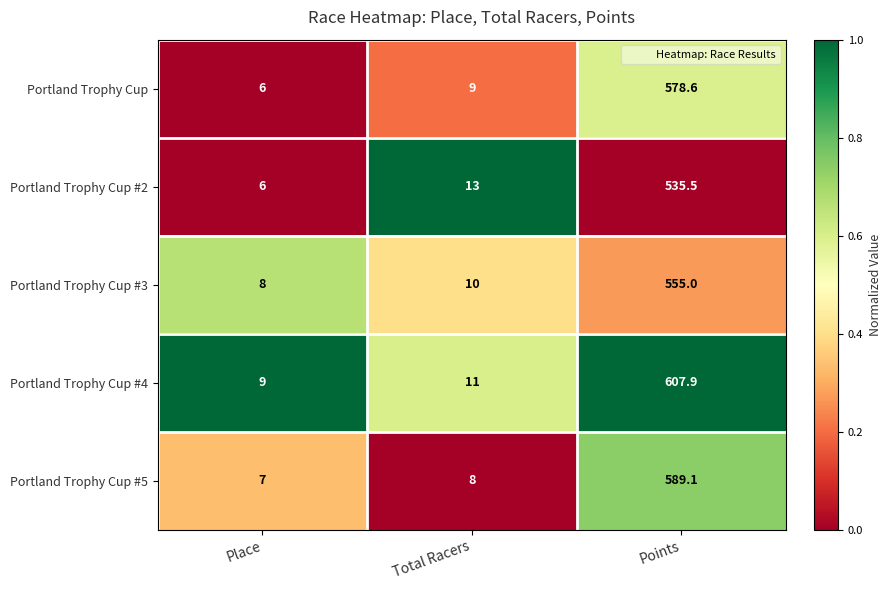

Rank the series by their maximum value, from highest to lowest.

Portland Trophy Cup #4, Portland Trophy Cup #5, Portland Trophy Cup, Portland Trophy Cup #3, Portland Trophy Cup #2